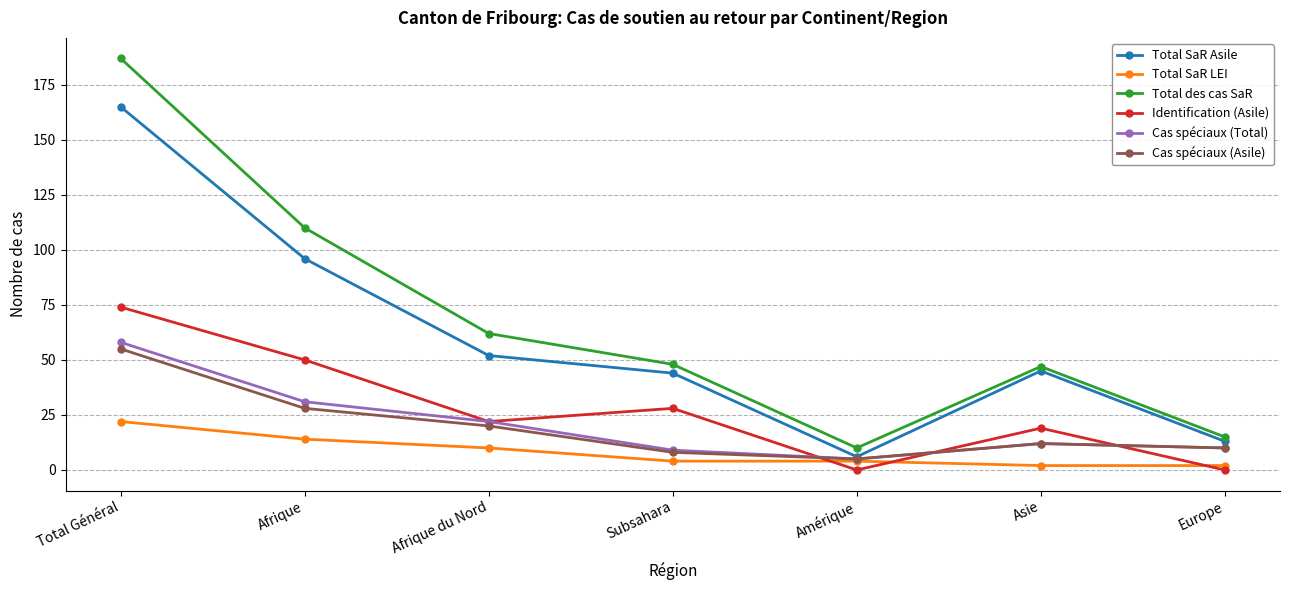

What are all the series names shown in the legend?

Total SaR Asile, Total SaR LEI, Total des cas SaR, Identification (Asile), Cas spéciaux (Total), Cas spéciaux (Asile)